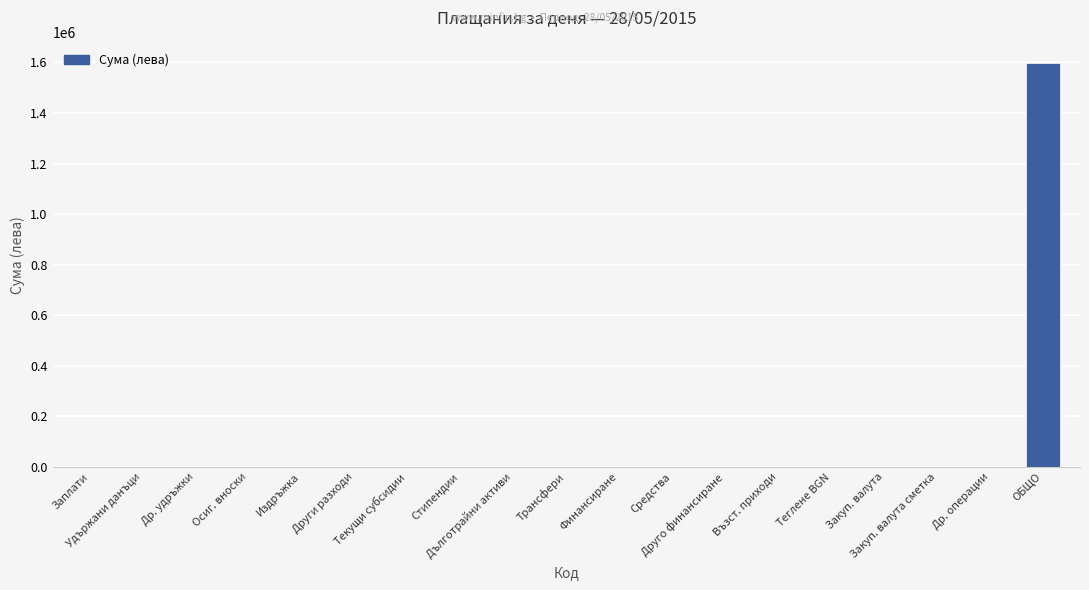

What is the sum of all values?

1598835.2